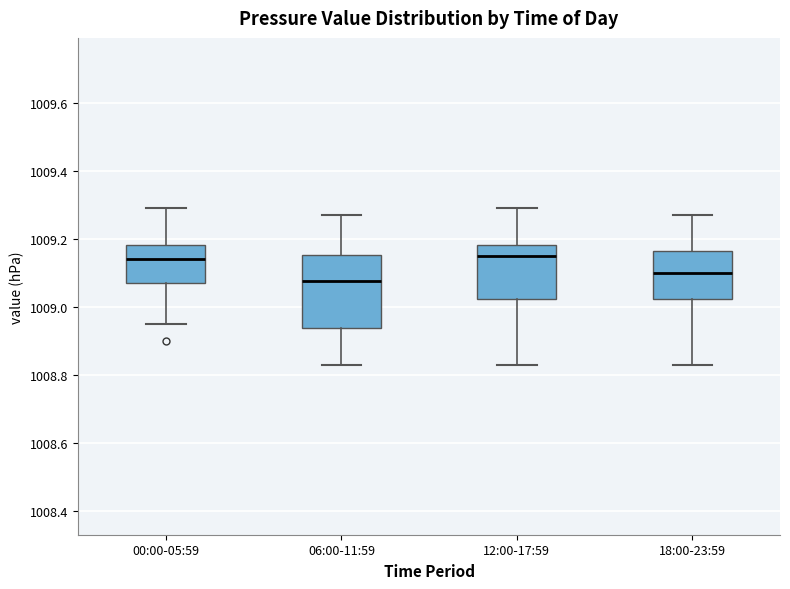

Reading left to right, transcribe this box plot: for each box, give where its median line is, the range the box spans, and where its two whiskers end, as read against the y-axis. The values are not printed on the chart, so give them approximately, as read against the axis.

00:00-05:59: median 1009.14, box 1009.08 to 1009.18, whiskers 1008.96 to 1009.30
06:00-11:59: median 1009.08, box 1008.94 to 1009.16, whiskers 1008.84 to 1009.28
12:00-17:59: median 1009.16, box 1009.02 to 1009.18, whiskers 1008.84 to 1009.30
18:00-23:59: median 1009.10, box 1009.02 to 1009.16, whiskers 1008.84 to 1009.28